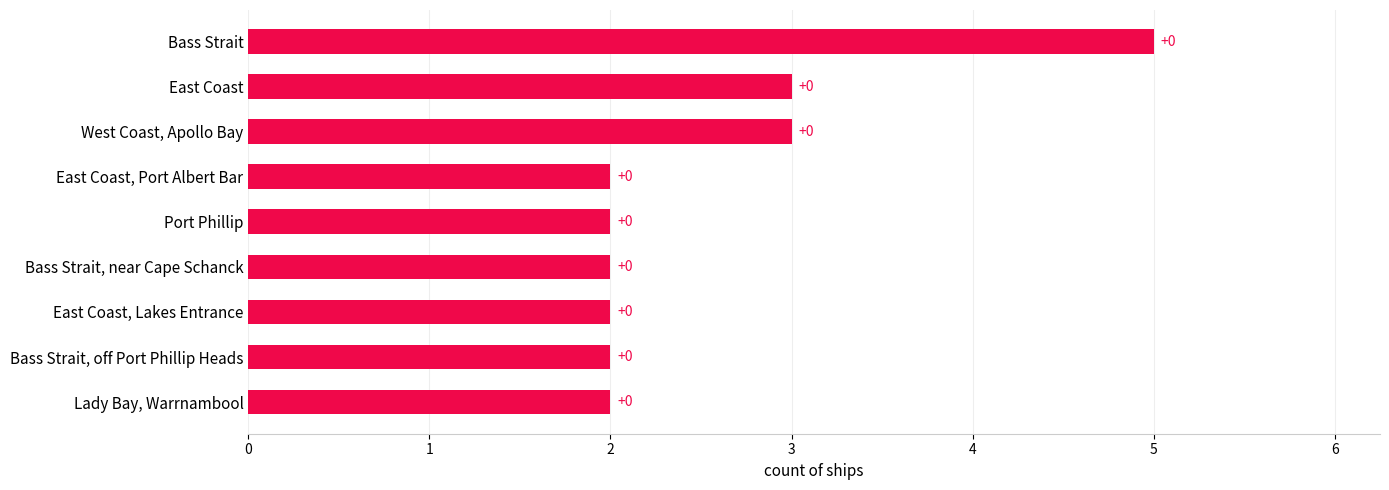

Does the chart contain any negative values?

No